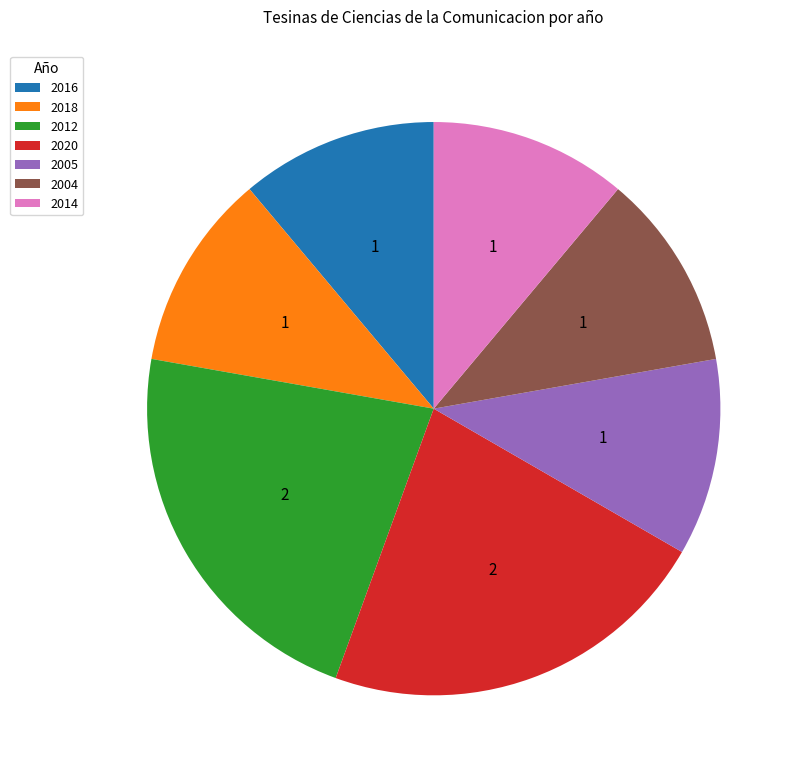

Is it true that 2016 is 20% of the pie?

False